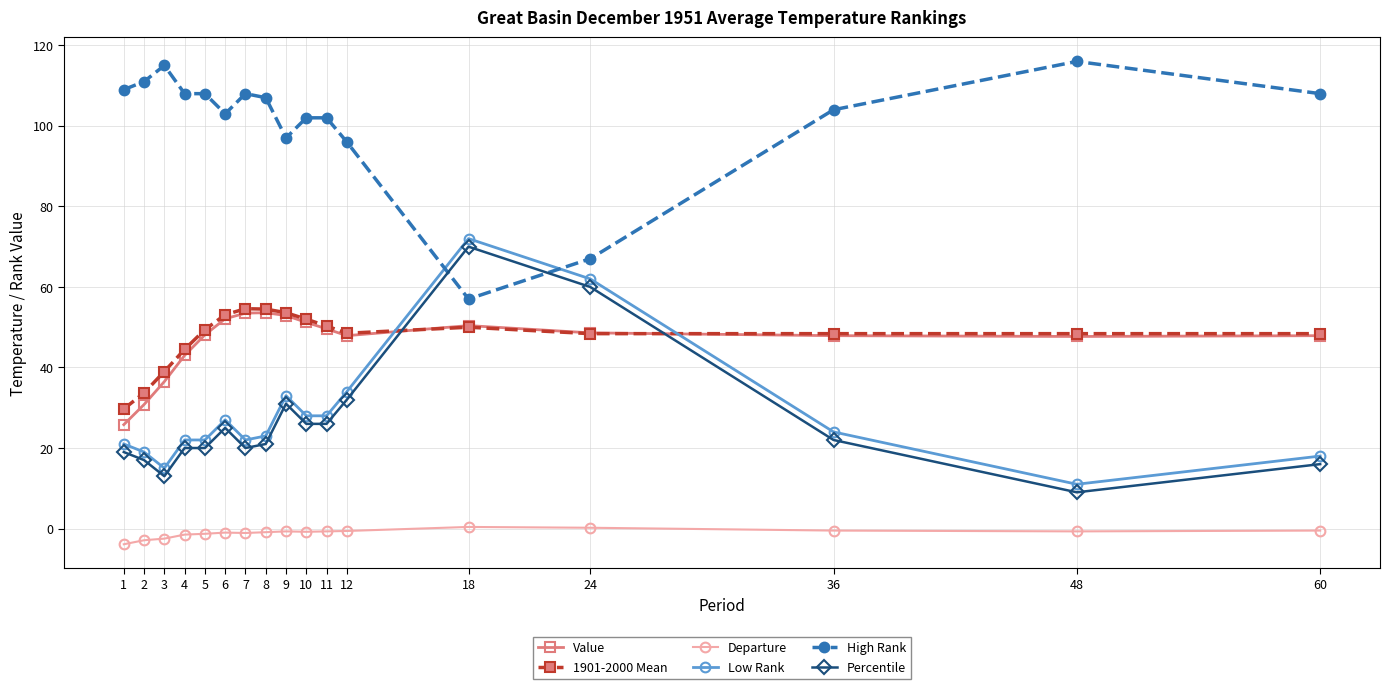

What is the total value across all series at 3?

216.0